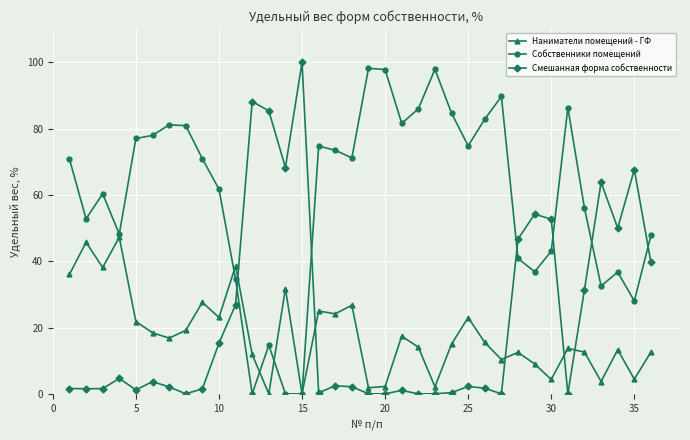

Which series ends up on top after the final intersection of Собственники помещений and Смешанная форма собственности?

Собственники помещений